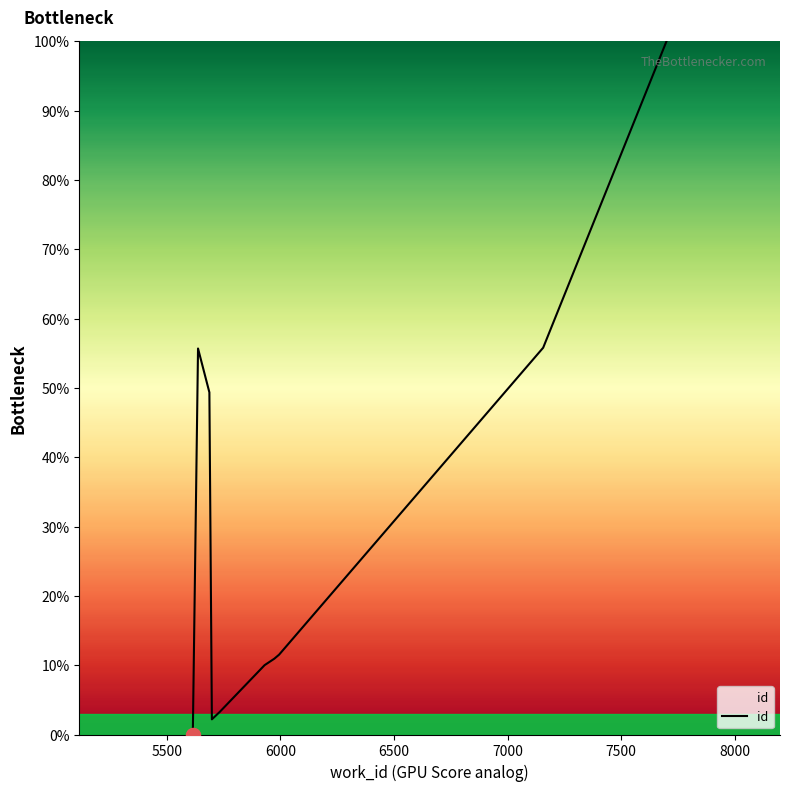

Is this an area chart (filled region under the line)?

No